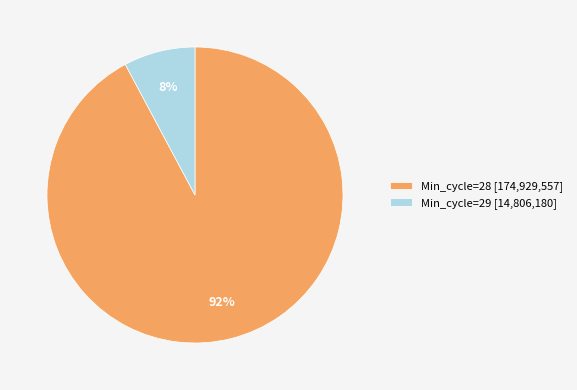

To the nearest percent, what is the average slice percentage?

50%